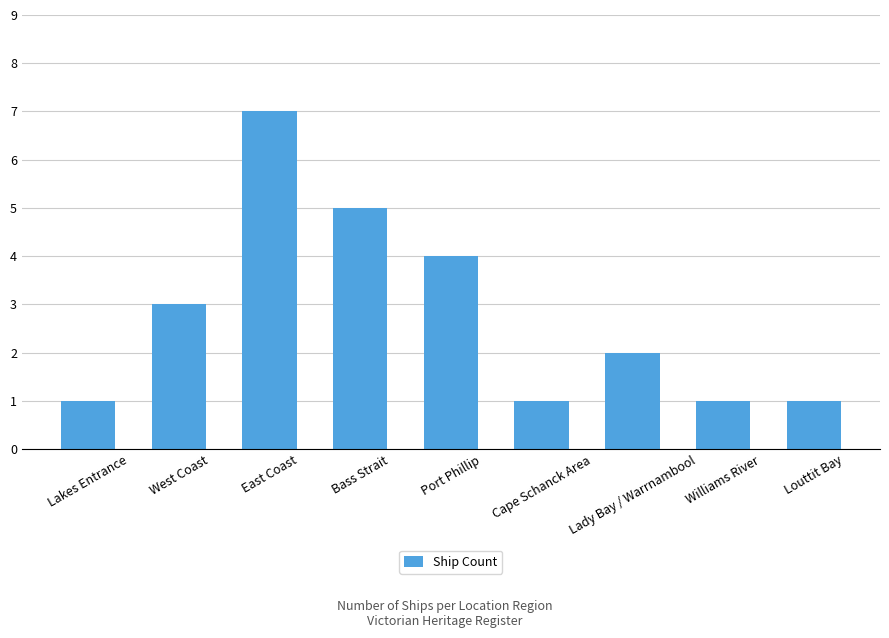

Count the number of data series in this chart.

1